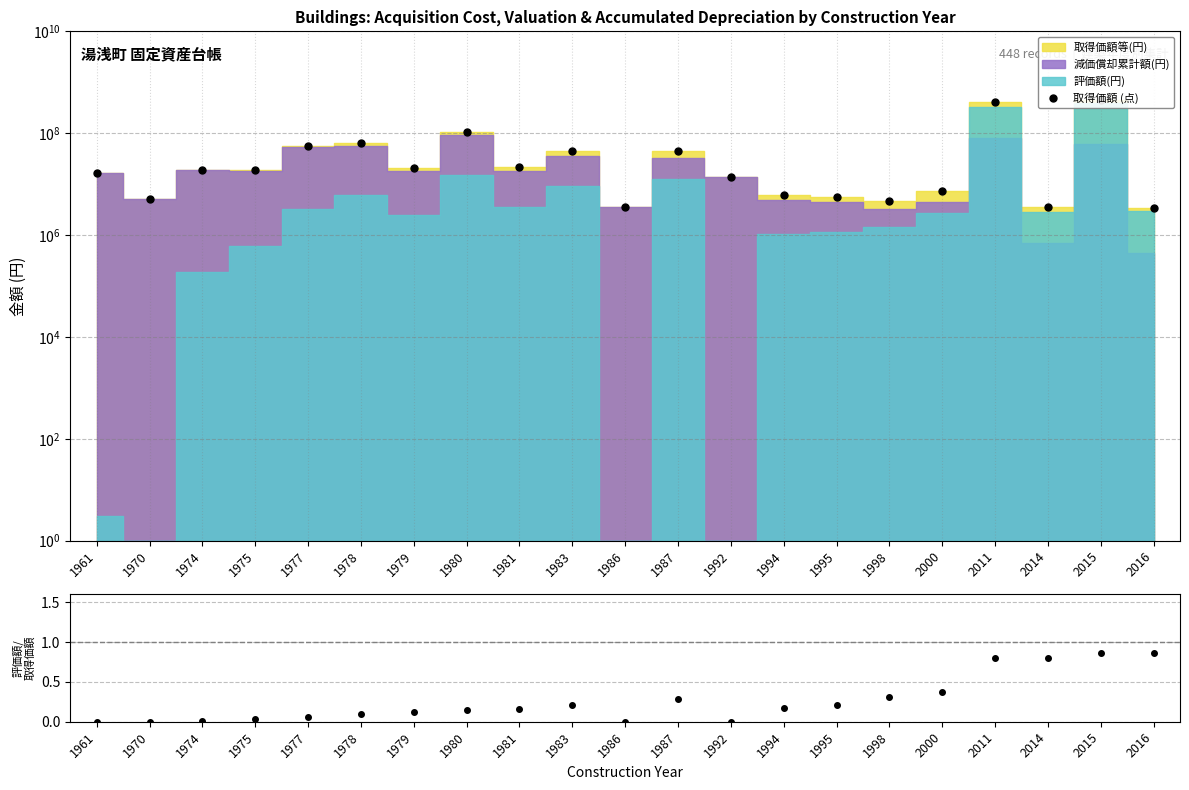

What is the total value across all series at 2014?

3600000.8